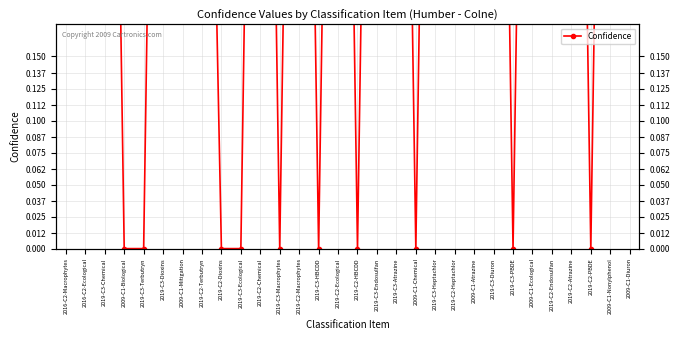

How many positive values are there?

20